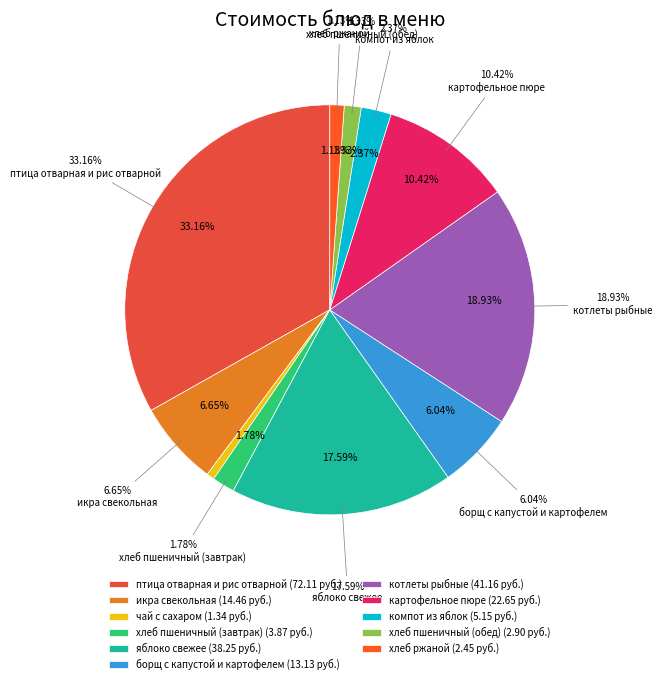

Rank the categories by value from lowest to highest.

чай с сахаром, хлеб ржаной, хлеб пшеничный (обед), хлеб пшеничный (завтрак), компот из яблок, борщ с капустой и картофелем, икра свекольная, картофельное пюре, яблоко свежее, котлеты рыбные, птица отварная и рис отварной